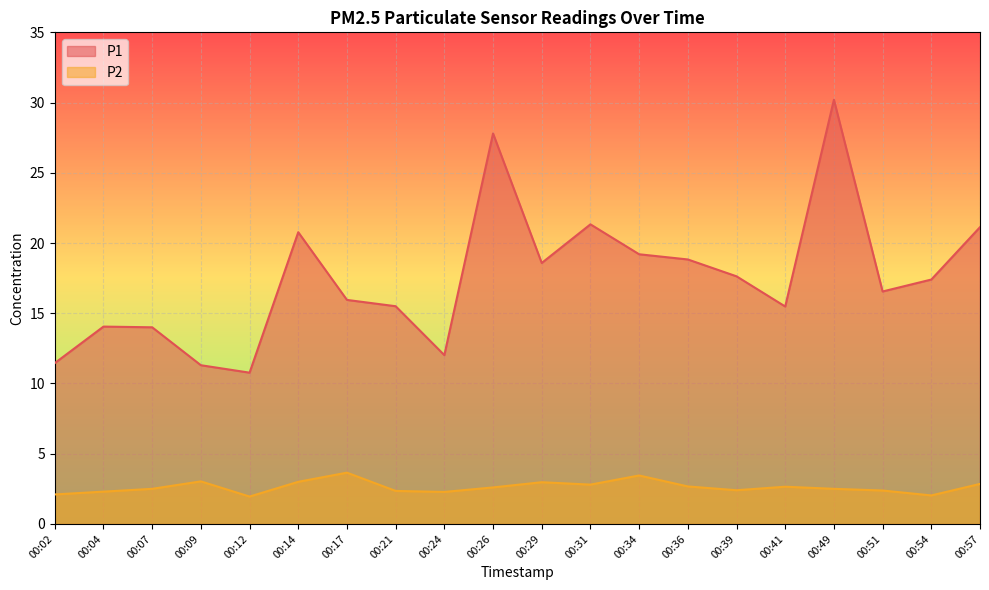

At which label is P2 closest to 2?

00:54